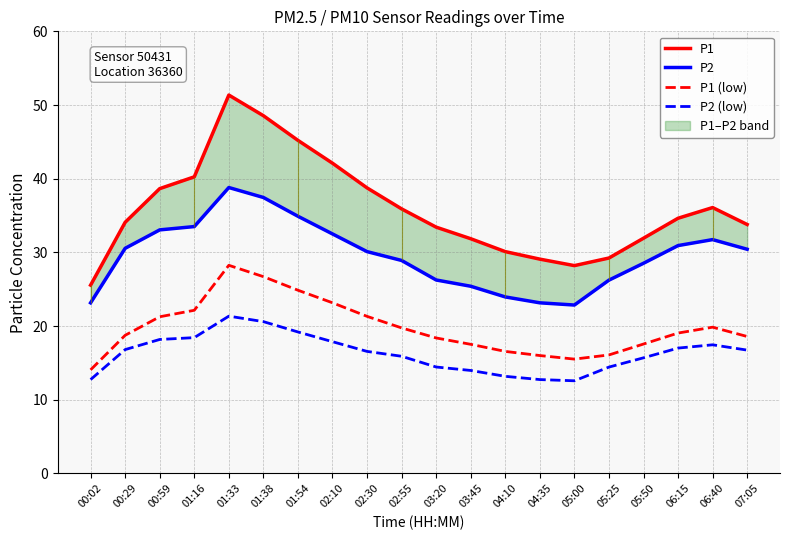

What is the difference between the maximum and minimum values in the P1 (low) series?

14.2